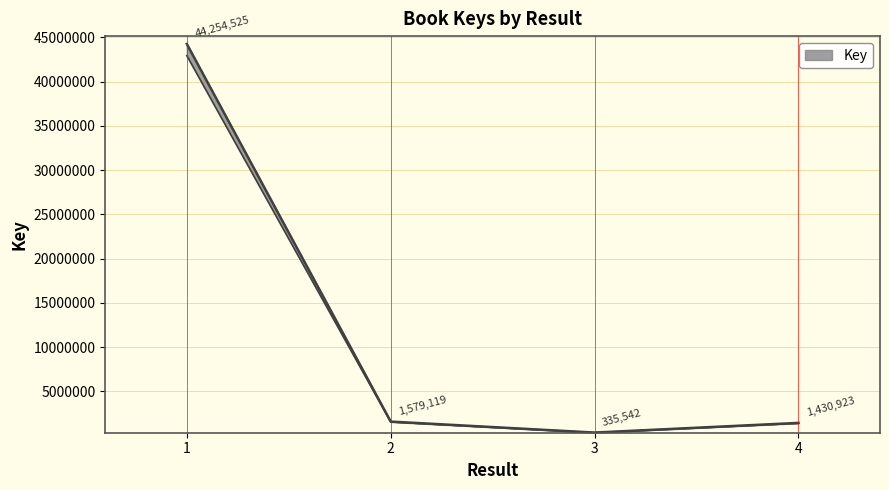

Is it true that the value at 4 is 1430923?

True